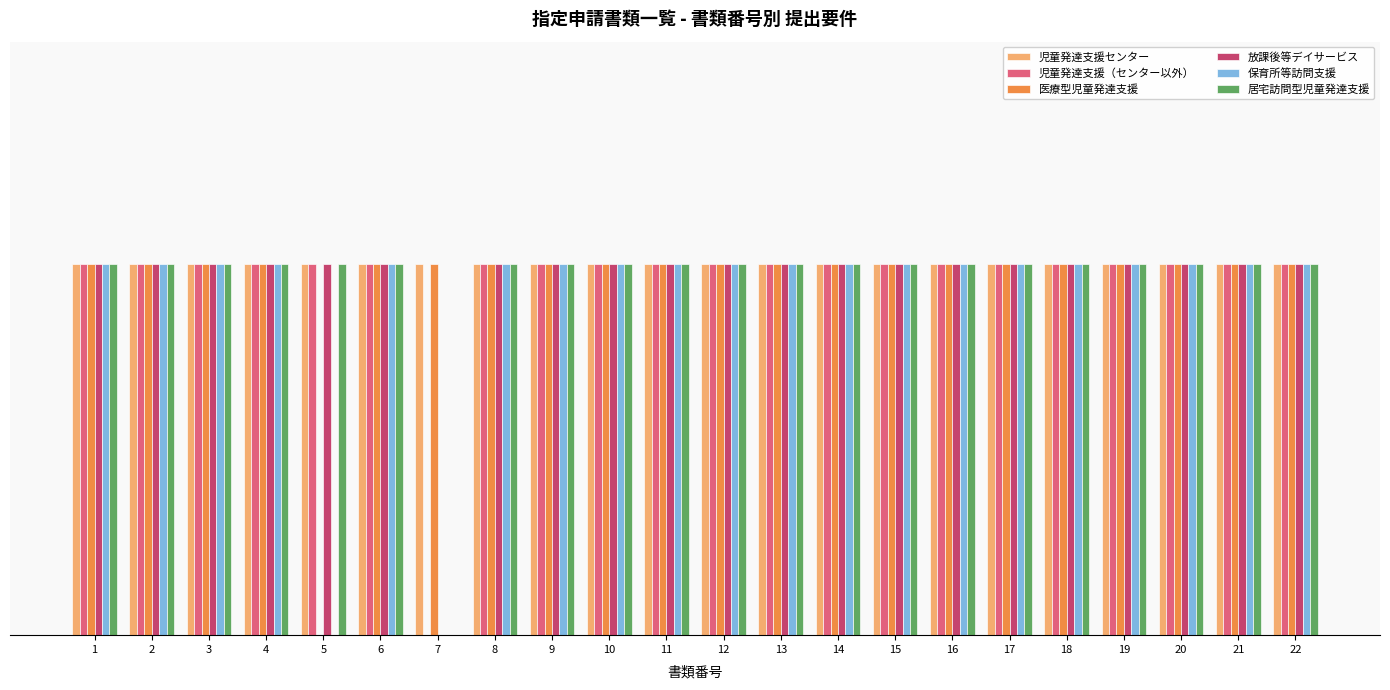

What are all the series names shown in the legend?

児童発達支援センター, 児童発達支援（センター以外）, 医療型児童発達支援, 放課後等デイサービス, 保育所等訪問支援, 居宅訪問型児童発達支援